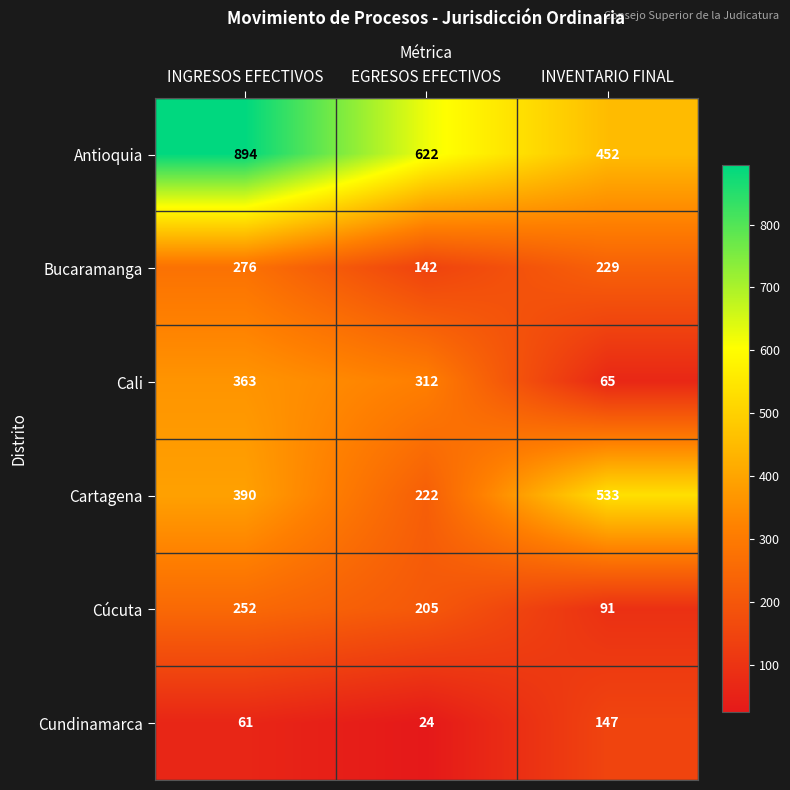

Which category has the highest value across all series?

INGRESOS EFECTIVOS